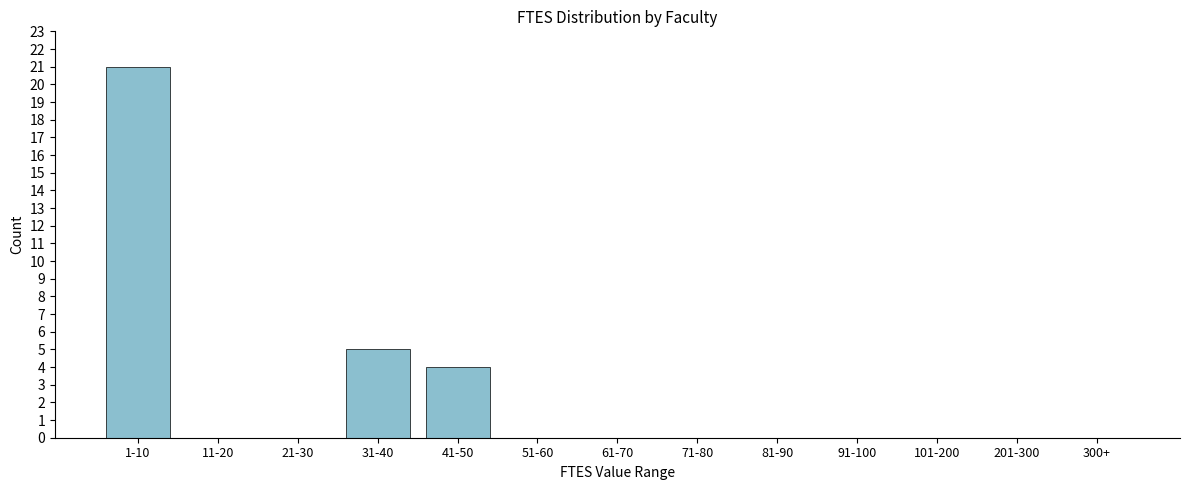

Reading left to right, list all the values displayed in this chart.

1-10=21	11-20=0	21-30=0	31-40=5	41-50=4	51-60=0	61-70=0	71-80=0	81-90=0	91-100=0	101-200=0	201-300=0	300+=0